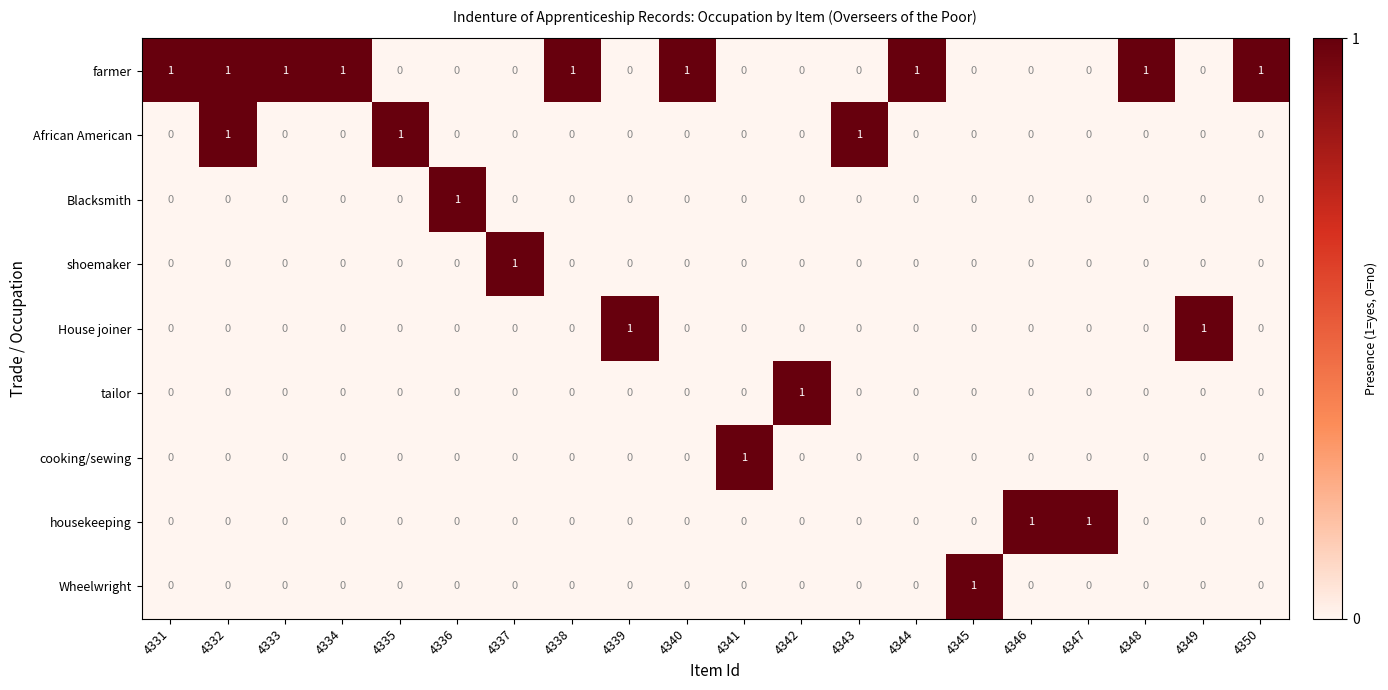

True or false: housekeeping has a value of 1 at 4345.

False